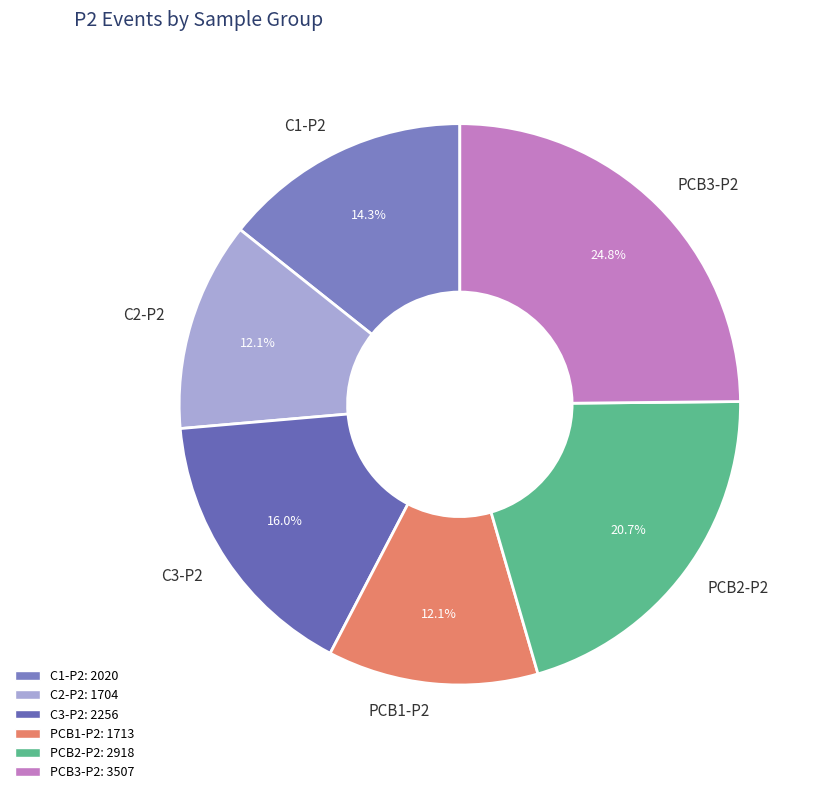

Is it true that C3-P2 is 16% of the pie?

True